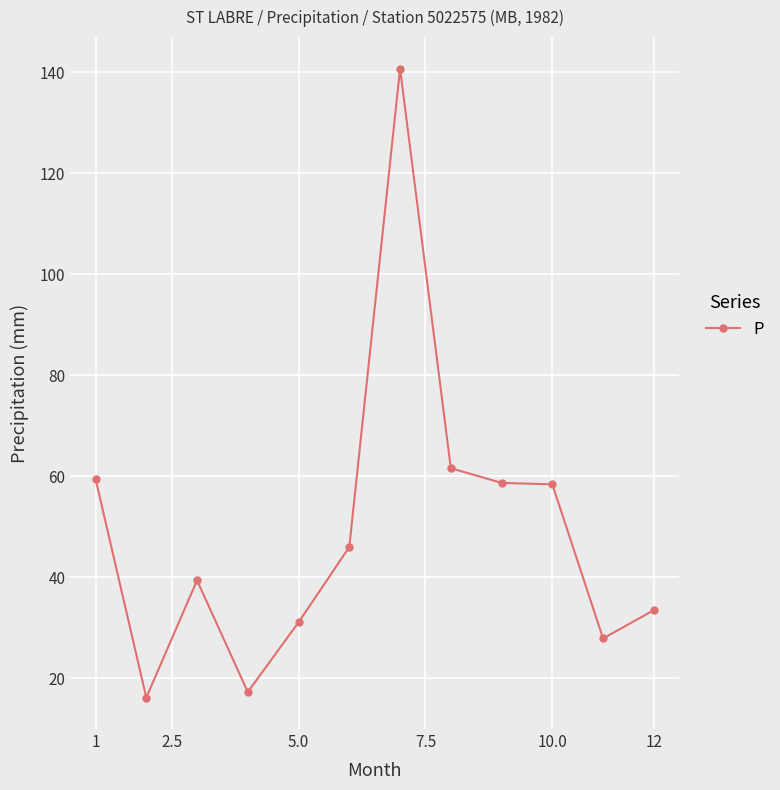

What is the value of the 2nd point from the left?

16.2